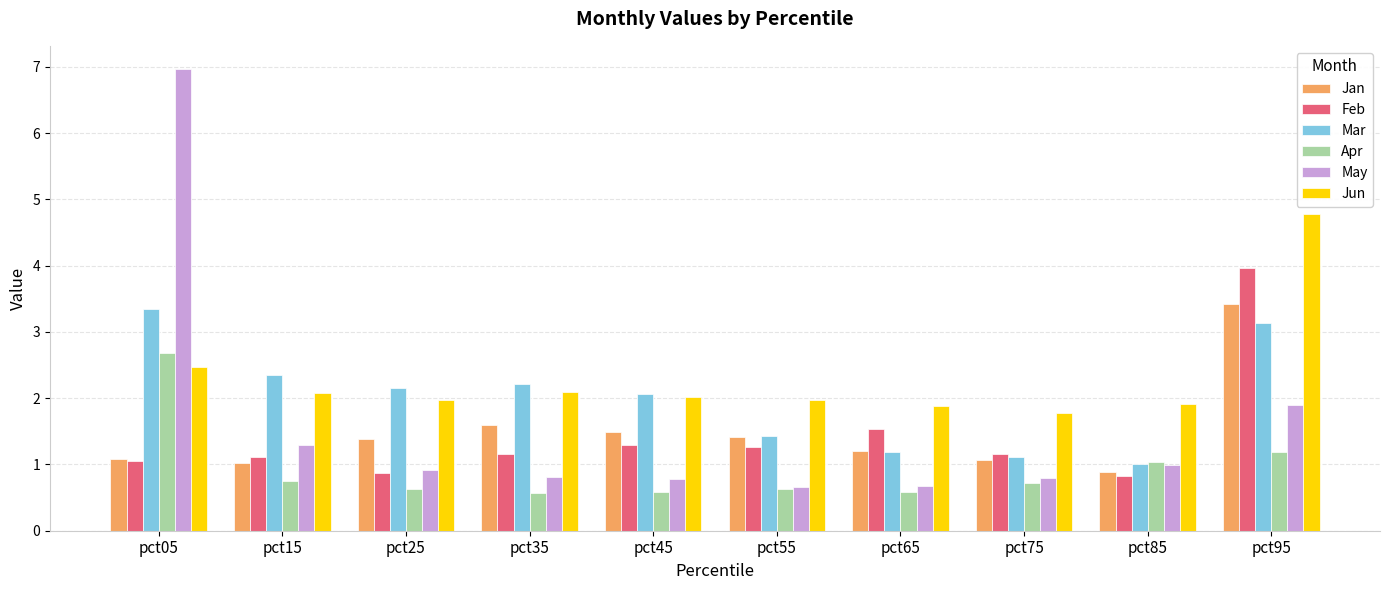

Between pct35 and pct85, which series saw the biggest shift?

Mar